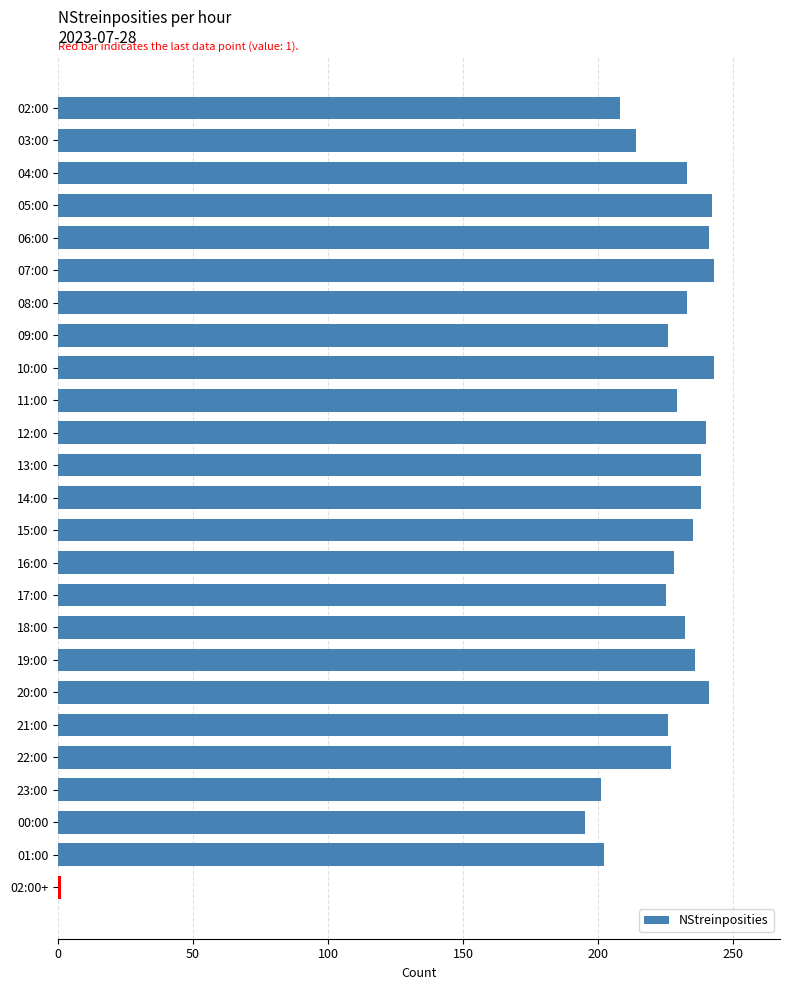

What is the sum of all values?

5477